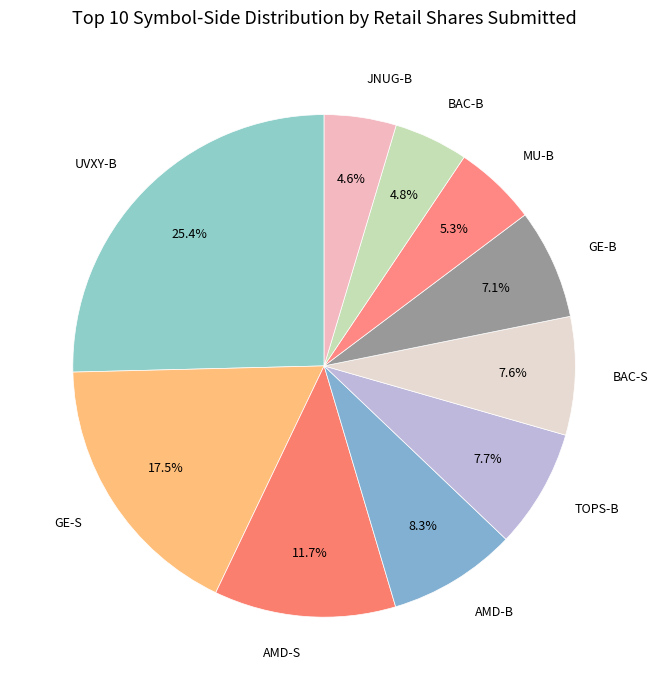

Does JNUG-B represent more than half of the total?

No